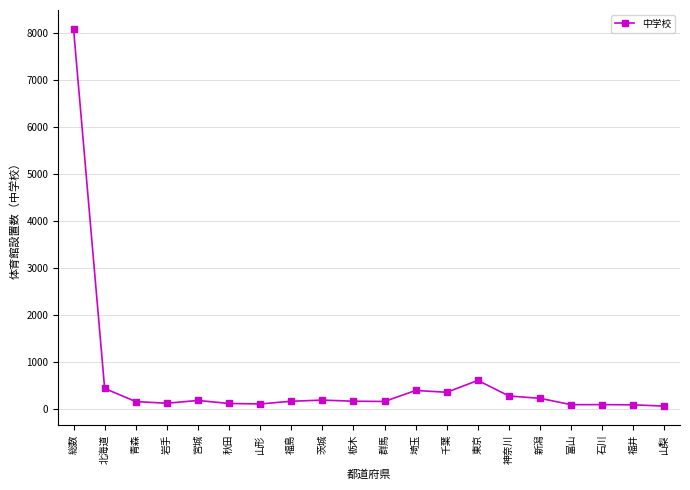

What is the ratio of the value at 山形 to the value at 岩手?

0.9